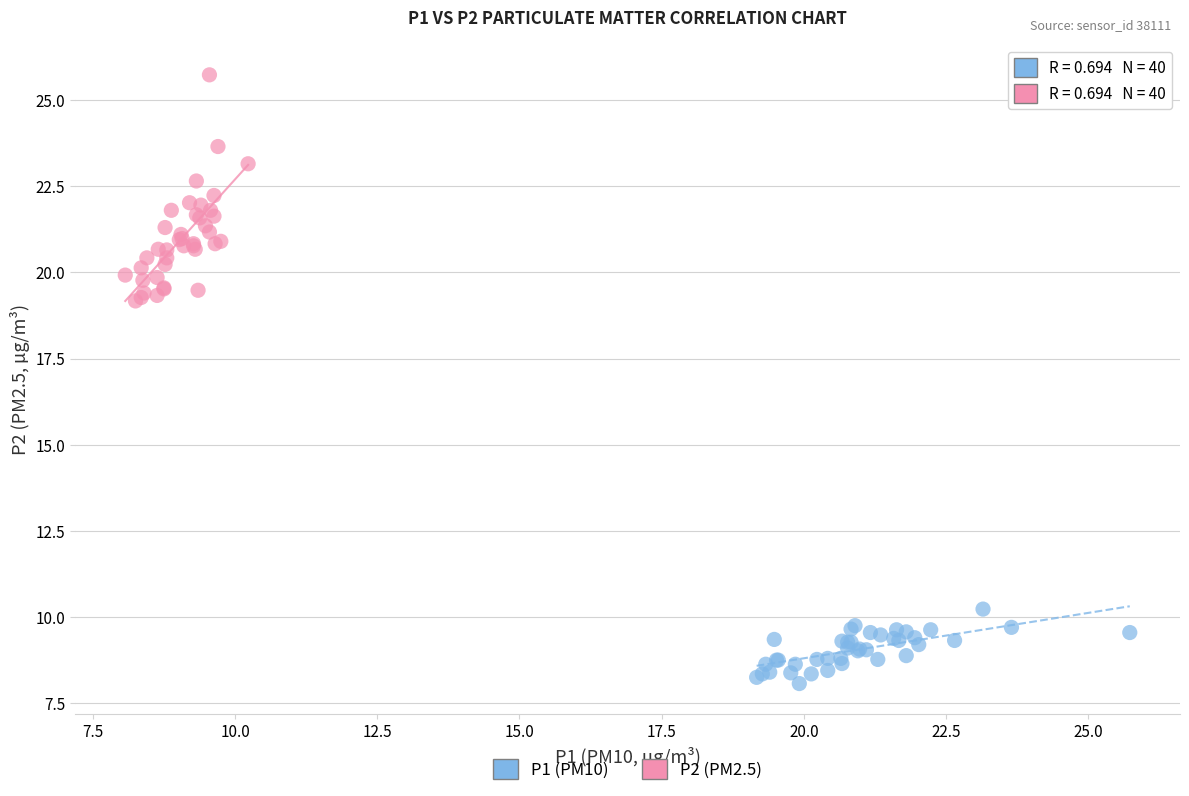

Which series has the largest Y range (max minus min)?

P2 (PM2.5)